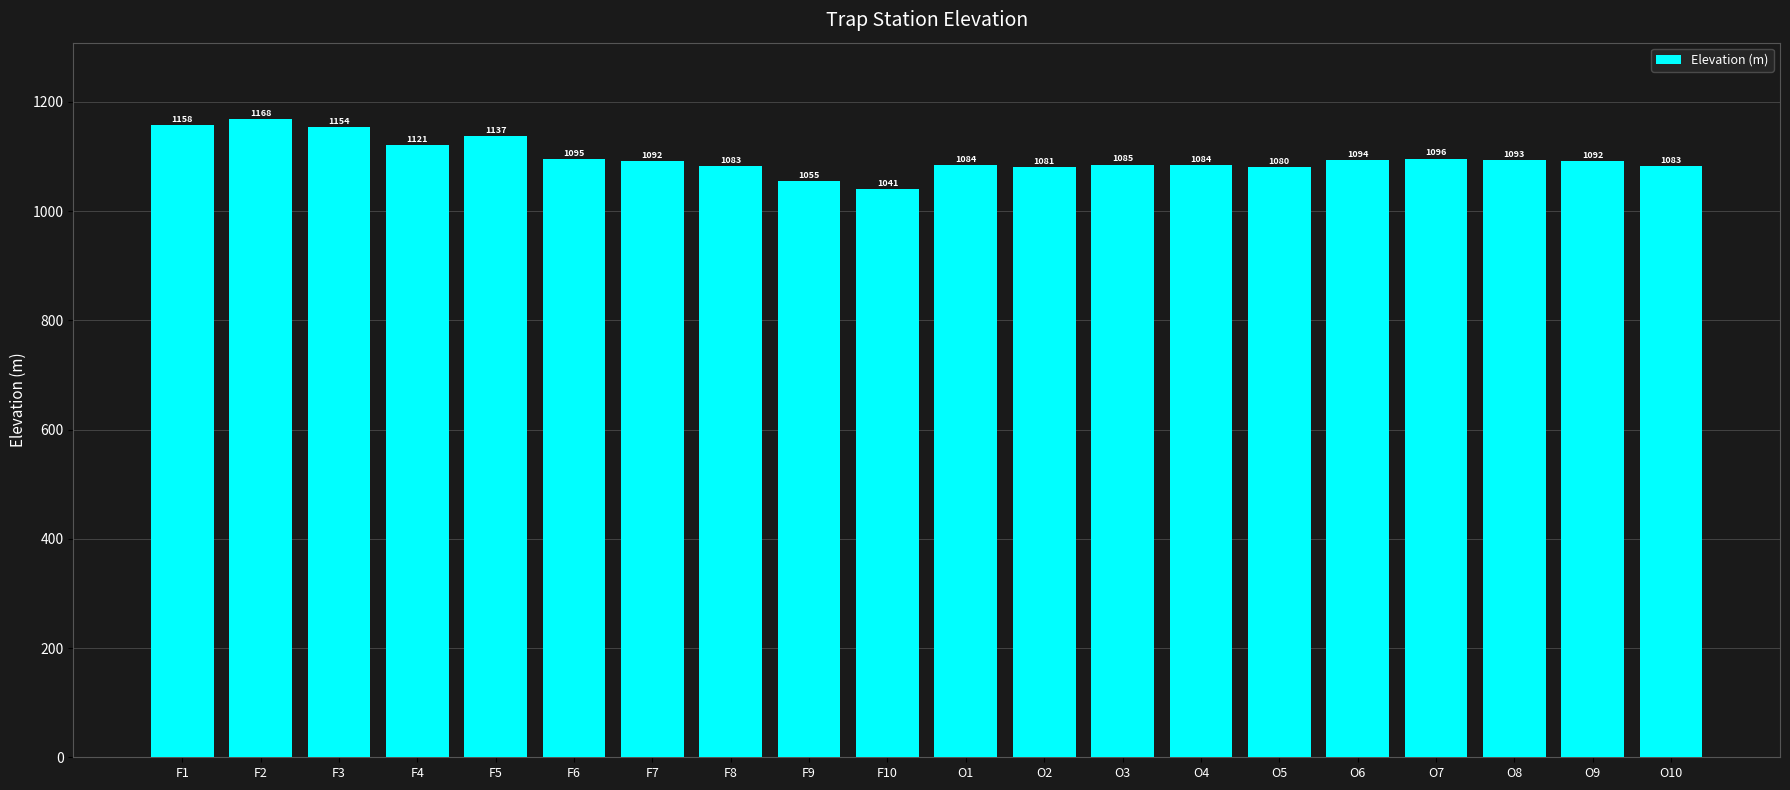

Reading left to right, transcribe all the data shown in this chart.

F1=1158	F2=1168	F3=1154	F4=1121	F5=1137	F6=1095	F7=1092	F8=1083	F9=1055	F10=1041	O1=1084	O2=1081	O3=1085	O4=1084	O5=1080	O6=1094	O7=1096	O8=1093	O9=1092	O10=1083